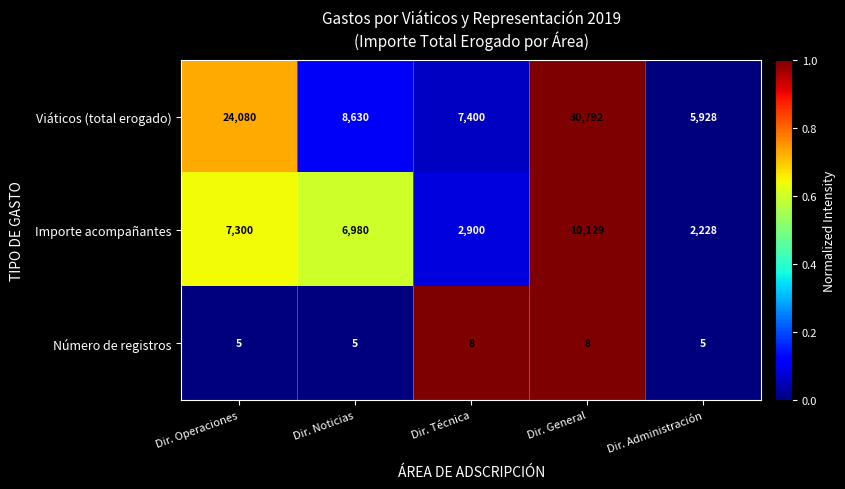

The Número de registros series shows 8 at Dir. Operaciones. True or false?

False